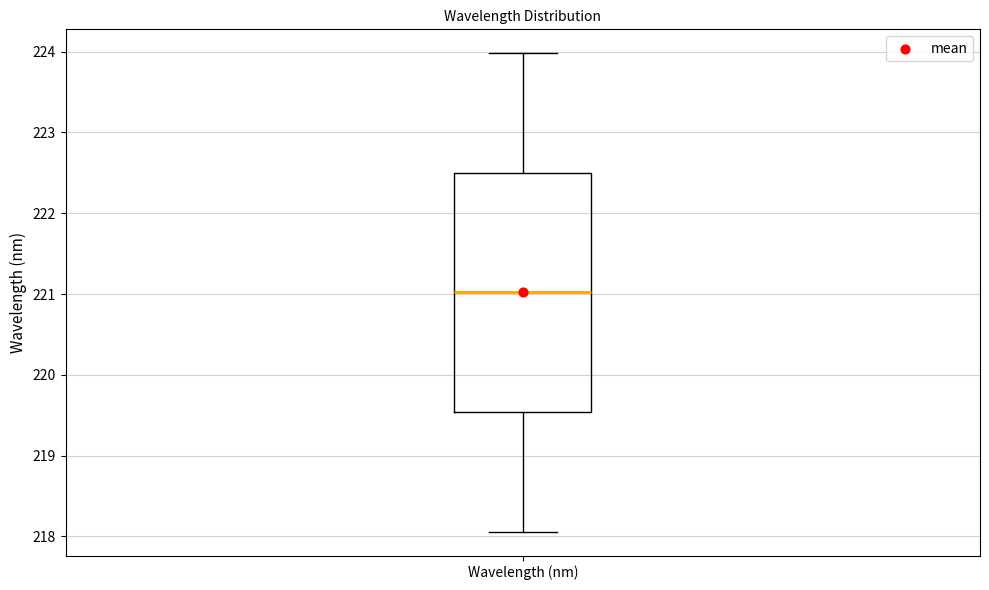

Where does the upper whisker of the box for Wavelength (nm) end on the y-axis? The values are not printed on the chart, so give them approximately, as read against the axis.

224.0